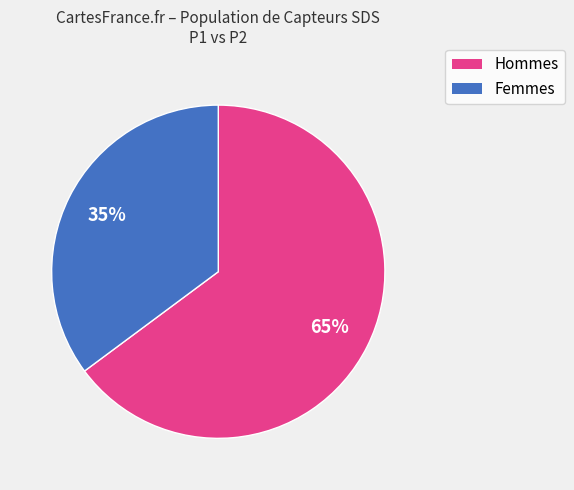

Is there any slice that represents more than half of the pie?

Yes